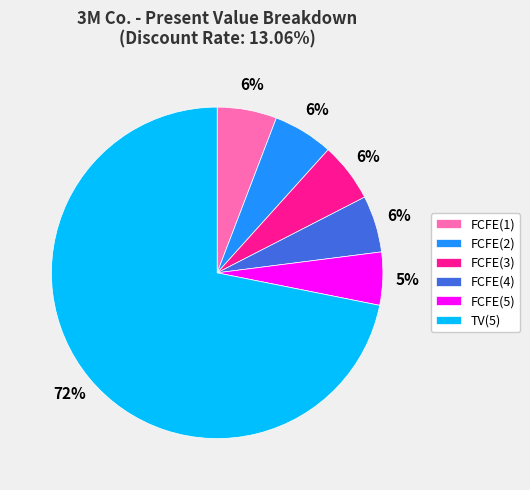

Is there a majority slice in this chart?

Yes